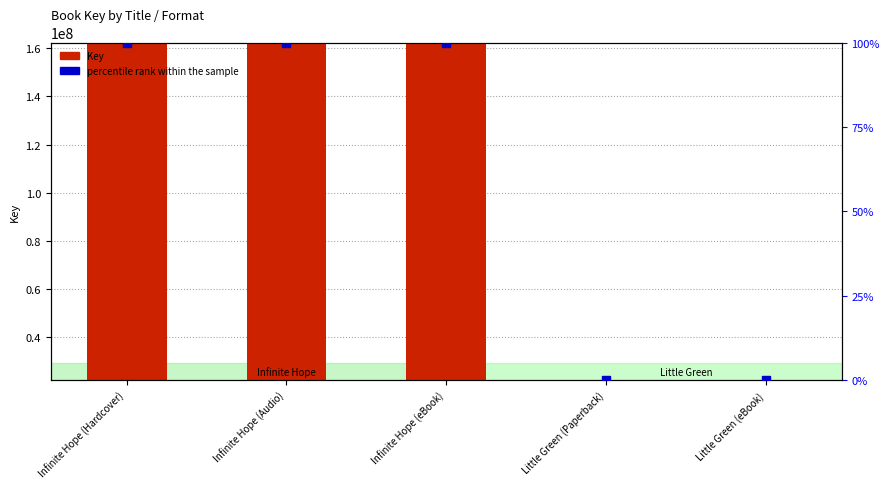

Which series contains the highest Y value?

Key